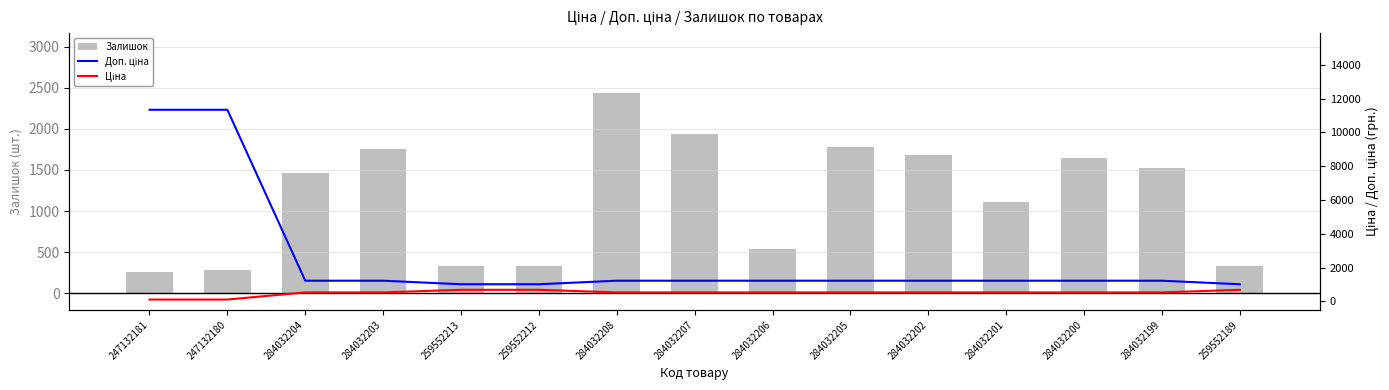

What is the highest value of the Доп. ціна series?

11334.0